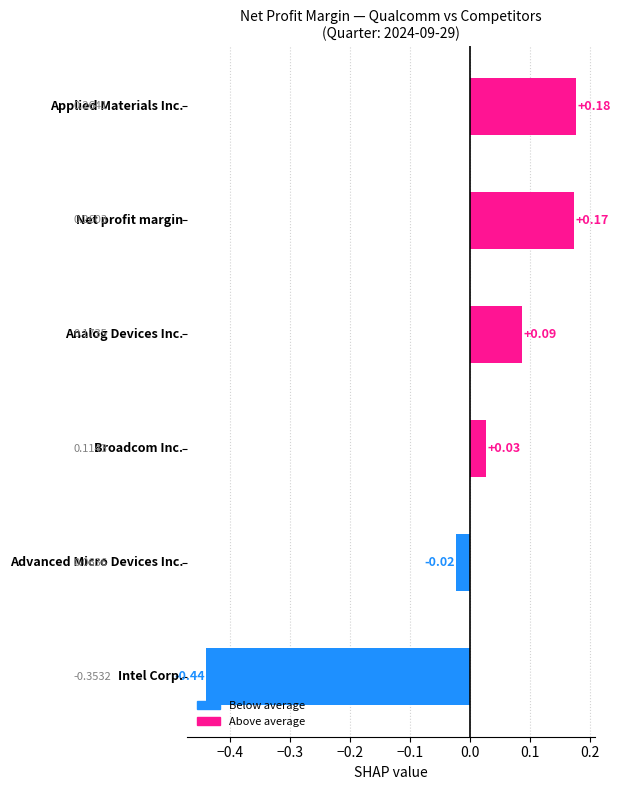

What is the difference between the maximum and minimum values?

0.6